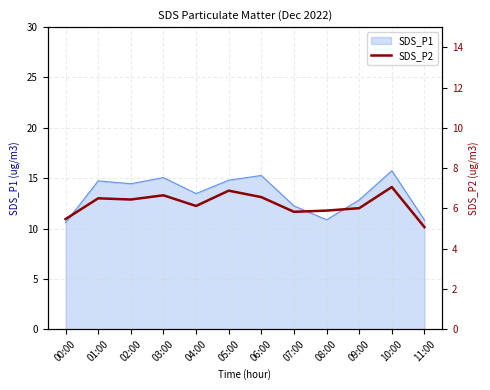

The SDS_P1 series shows 25.7 at 02:00. True or false?

False